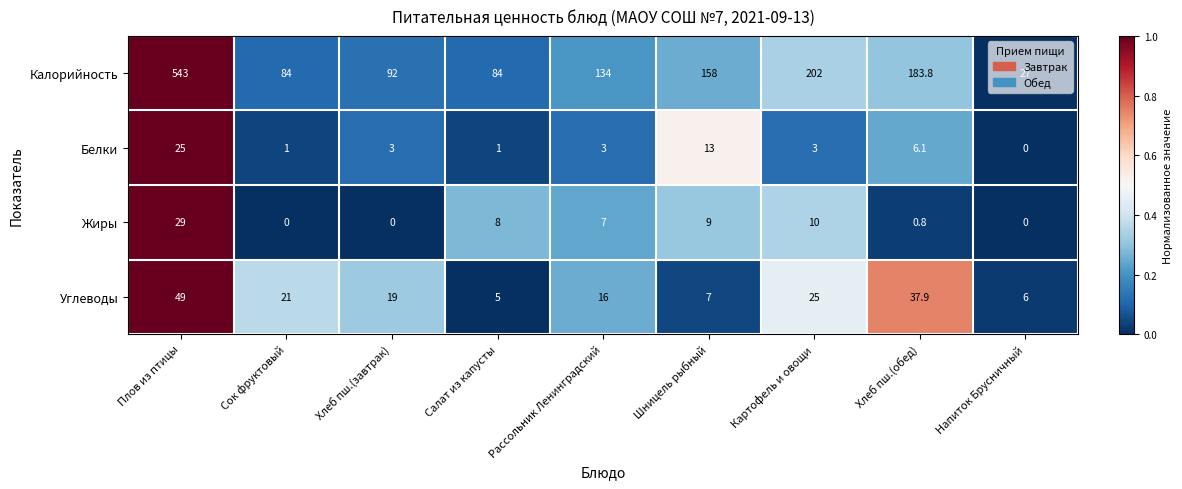

Between Рассольник Ленинградский and Картофель и овощи, which series saw the biggest shift?

Калорийность